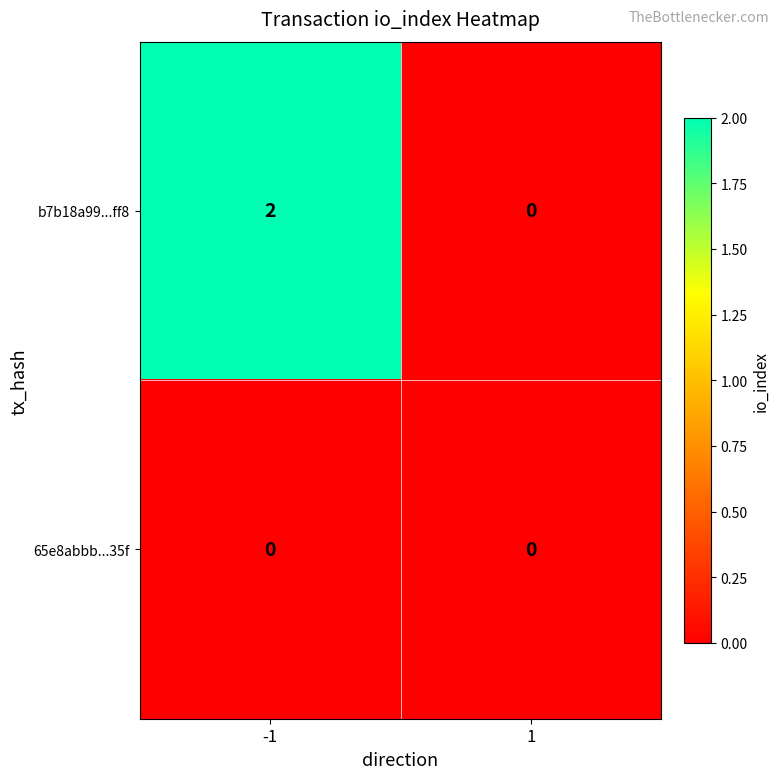

The value of b7b18a99...ff8 at -1 is 2. True or false?

True